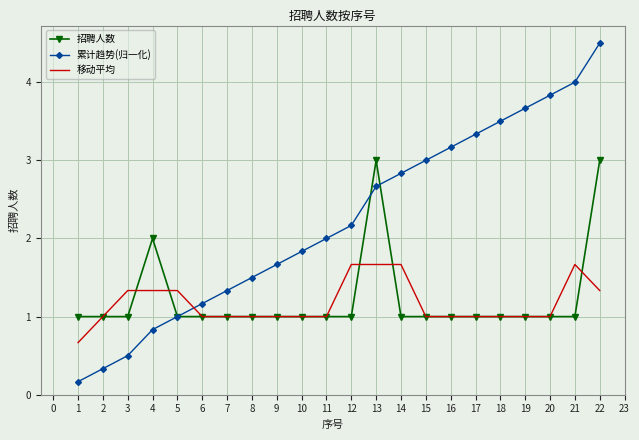

The value of 移动平均 at 14 is 0.5. True or false?

False